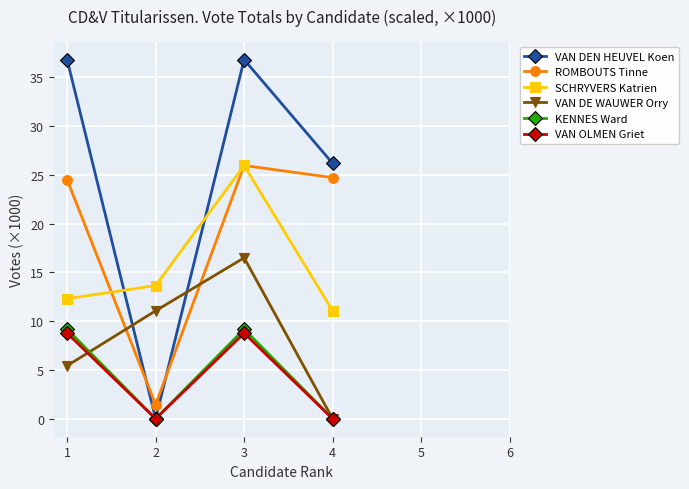

How many categories are shown in the chart?

4